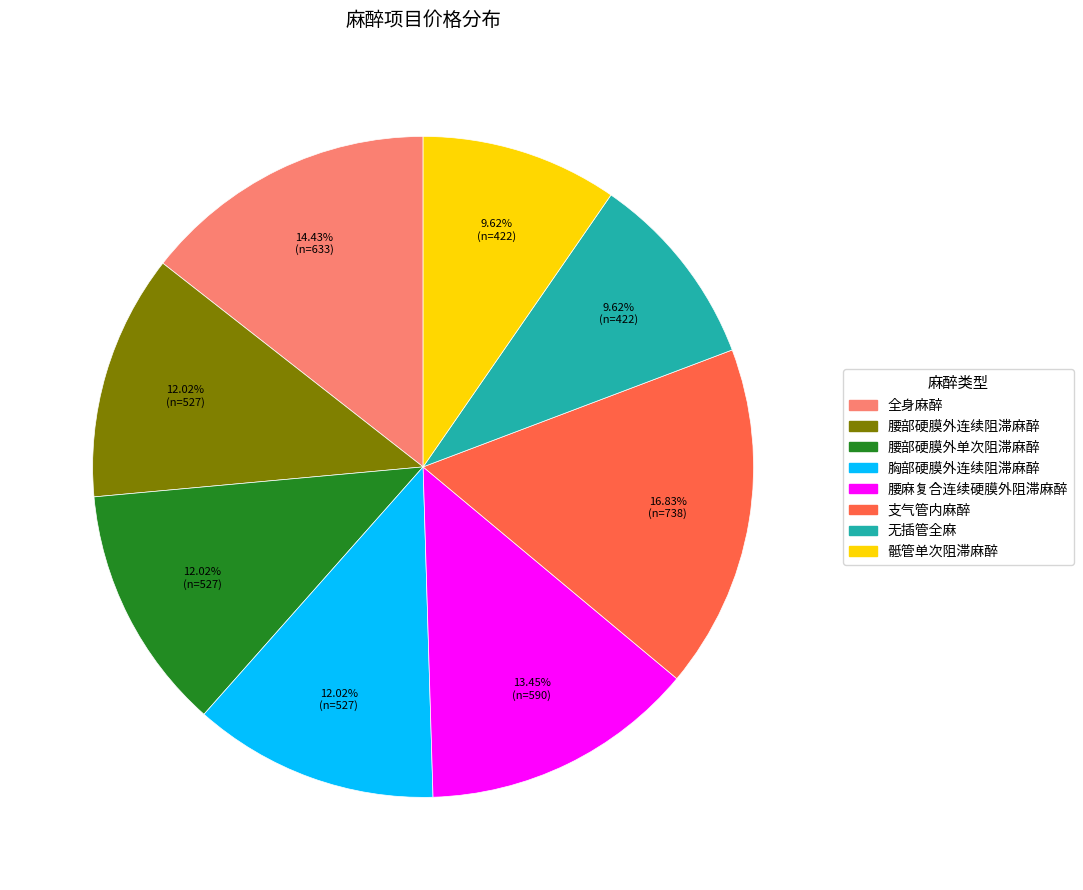

What percentage do 腰麻复合连续硬膜外阻滞麻醉 and 胸部硬膜外连续阻滞麻醉 together represent?

25.5%